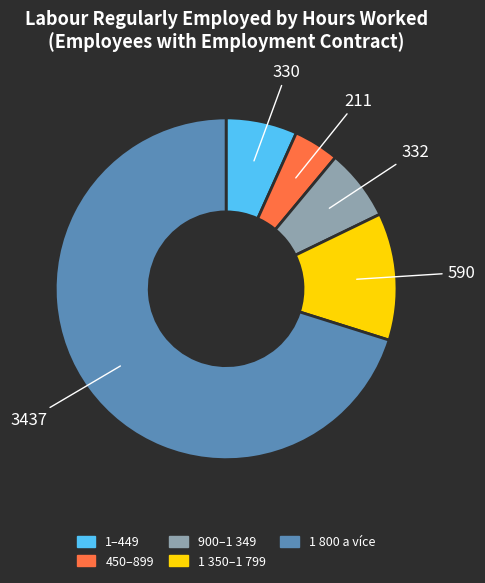

Is there any slice that represents more than half of the pie?

Yes